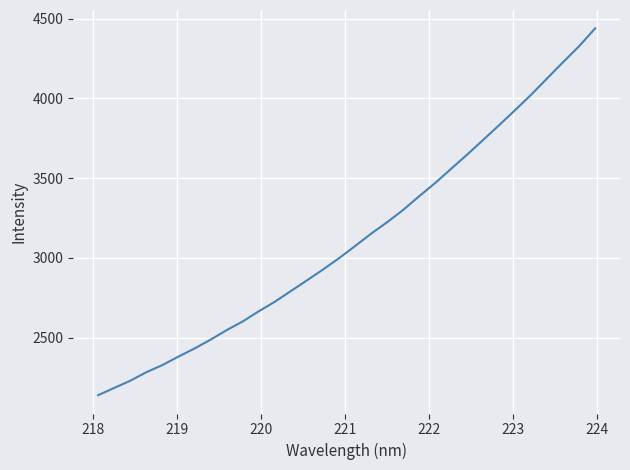

What is the greatest value displayed?

4438.8